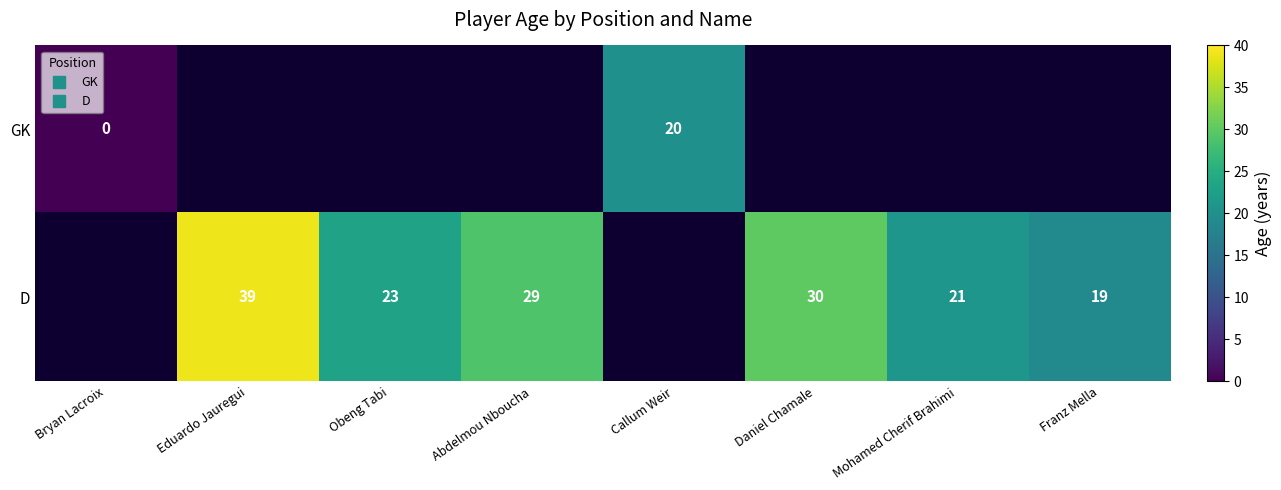

How many positive values does the GK series have?

1